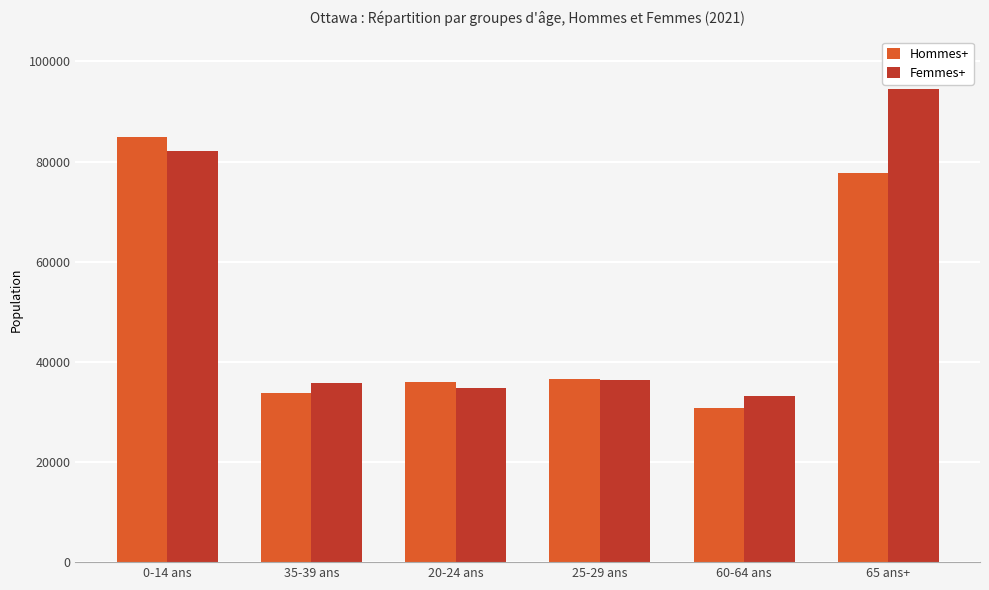

What value does the Hommes+ series have at 20-24 ans, to the nearest 50?

35900